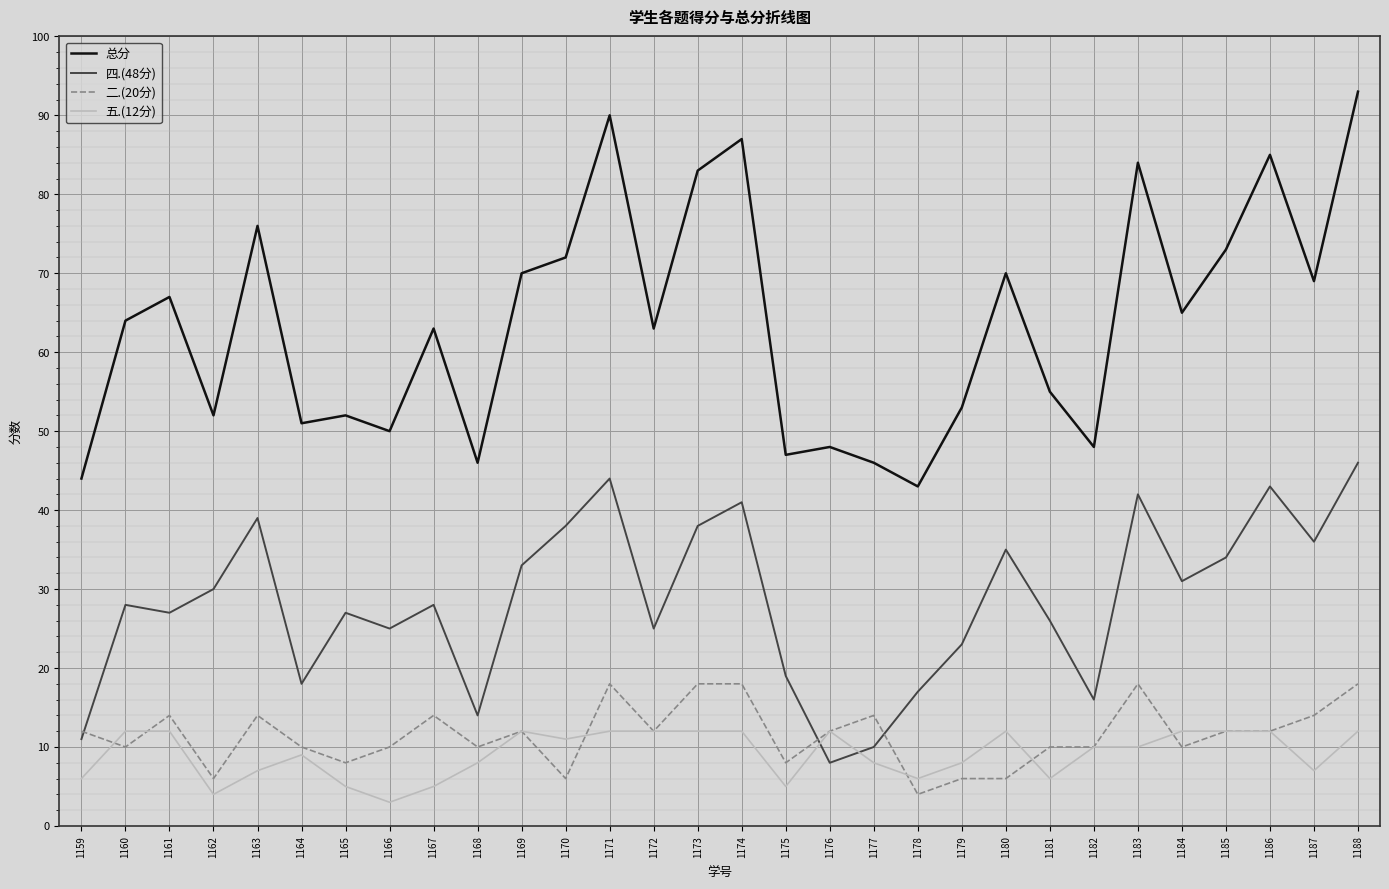

Count the number of categories in the chart.

30